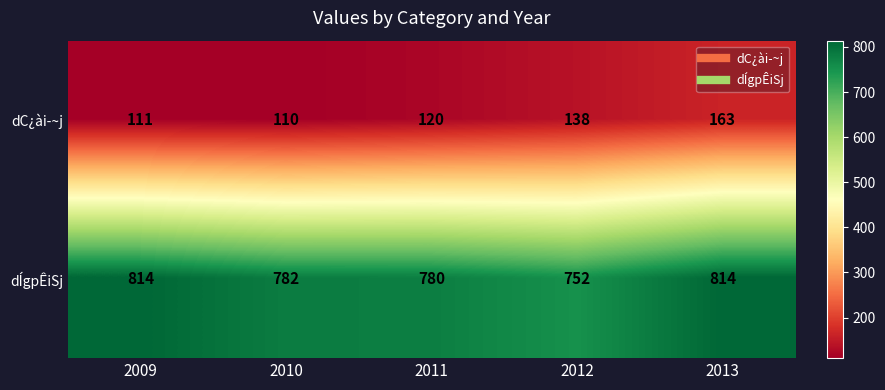

Which series changed the most between 2009 and 2010?

dÍgpÊiSj